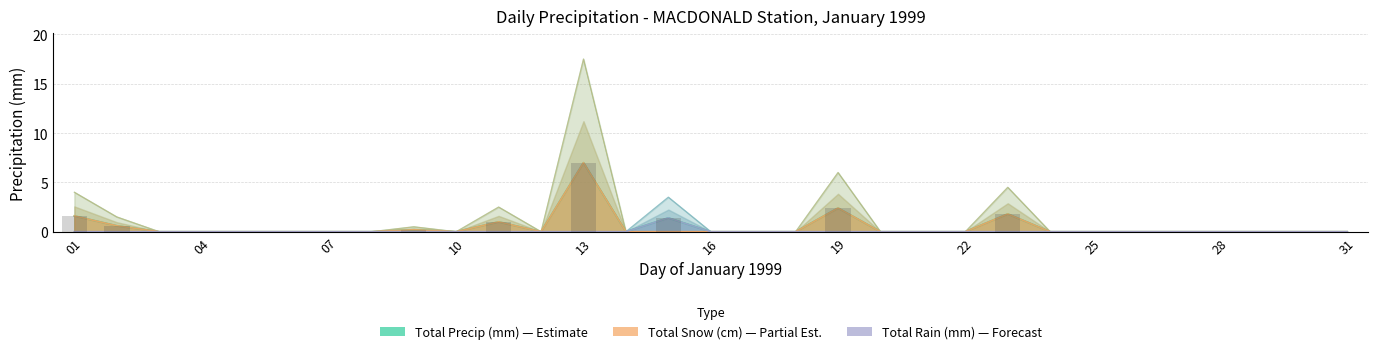

Between 27 and 08, which is larger?

27